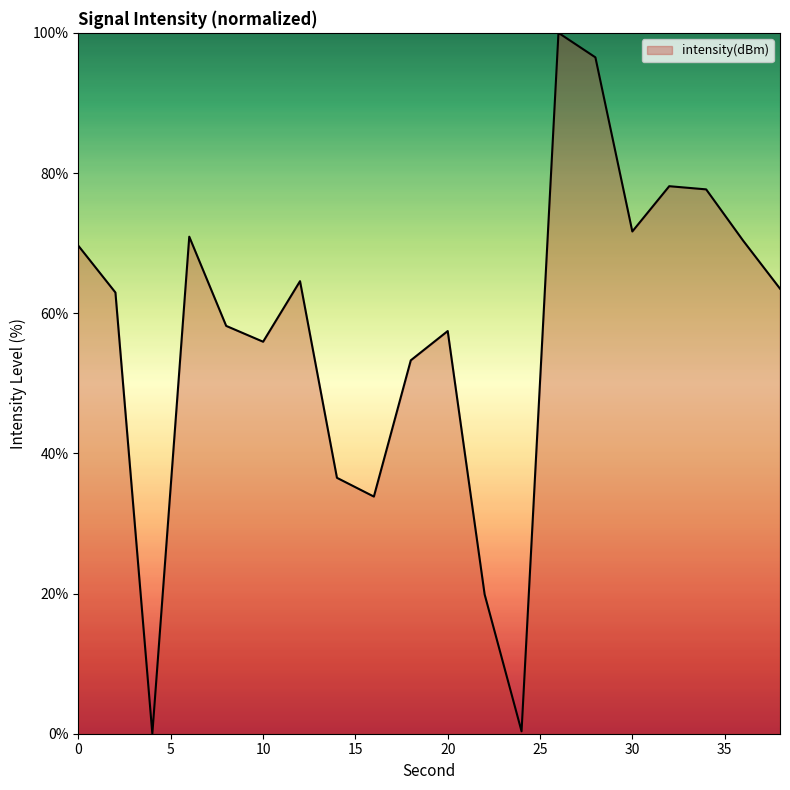

What is the maximum value shown in the chart?

100.0